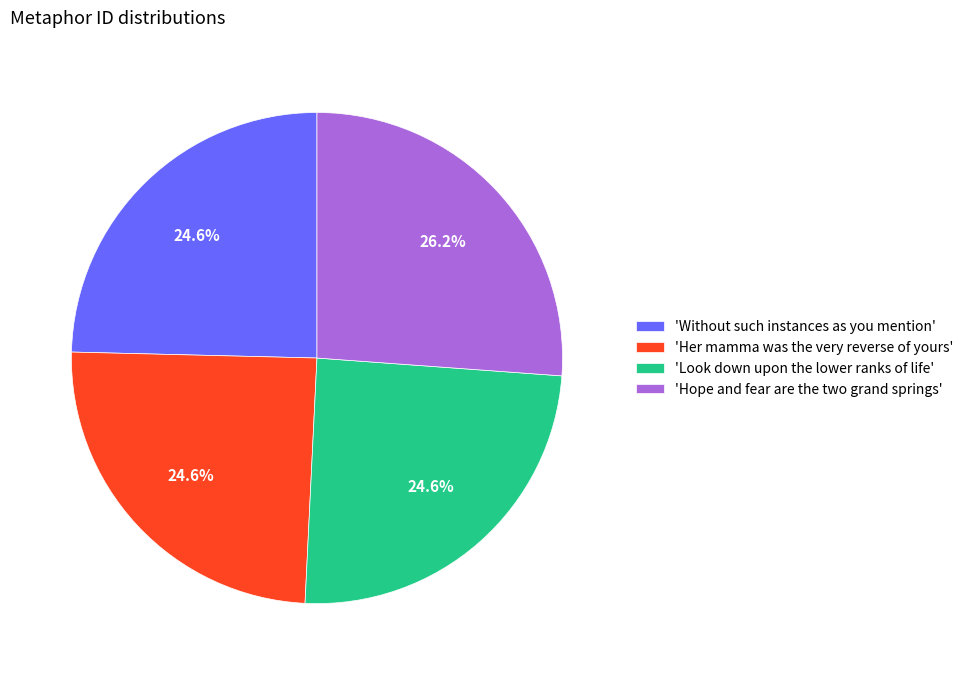

Between 'Hope and fear are the two grand springs' and 'Look down upon the lower ranks of life', which is larger?

'Hope and fear are the two grand springs'